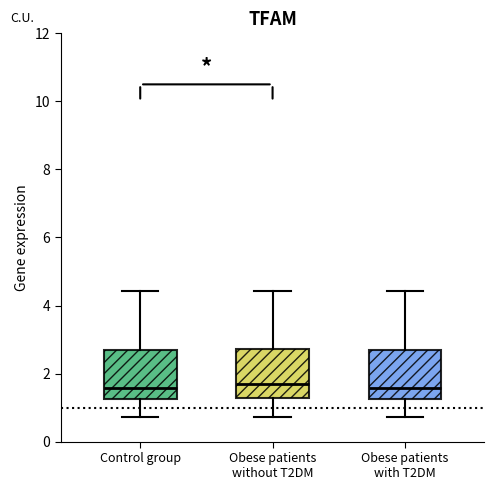

Reading left to right, transcribe this box plot: for each box, give where its median line is, the range the box spans, and where its two whiskers end, as read against the y-axis. The values are not printed on the chart, so give them approximately, as read against the axis.

Control group: median 1.6, box 1.2 to 2.6, whiskers 0.8 to 4.4
Obese patients without T2DM: median 1.6, box 1.2 to 2.8, whiskers 0.8 to 4.4
Obese patients with T2DM: median 1.6, box 1.2 to 2.6, whiskers 0.8 to 4.4